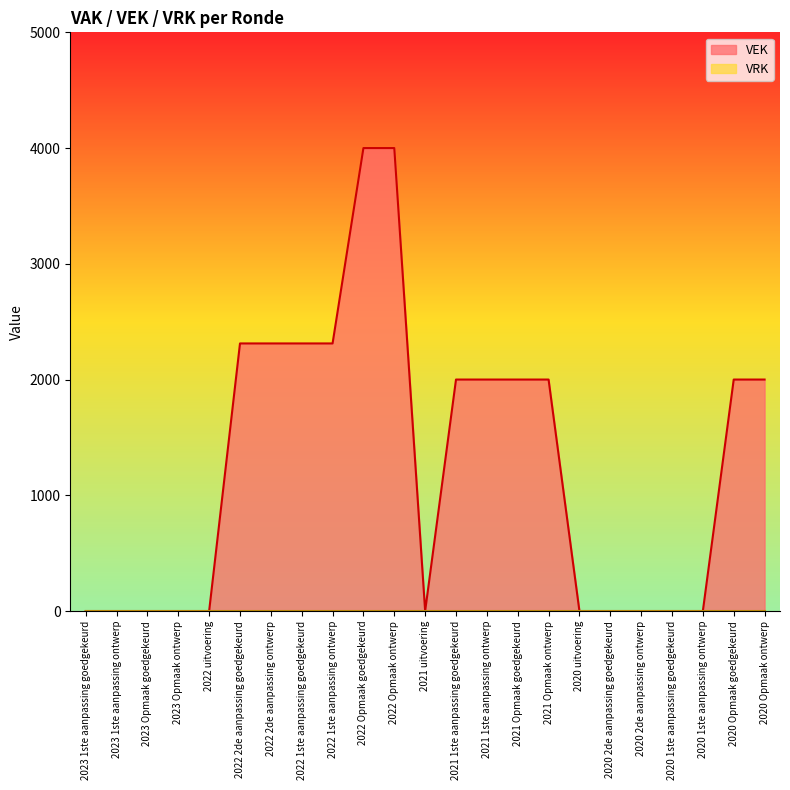

Which category has the highest value across all series?

2022 Opmaak goedgekeurd